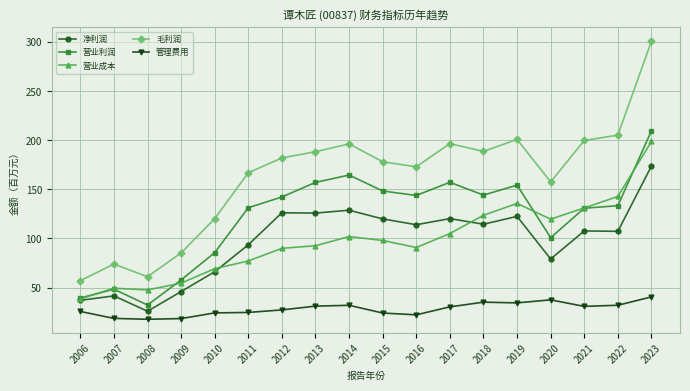

After their last crossing, which series has the higher values: 净利润 or 营业成本?

营业成本